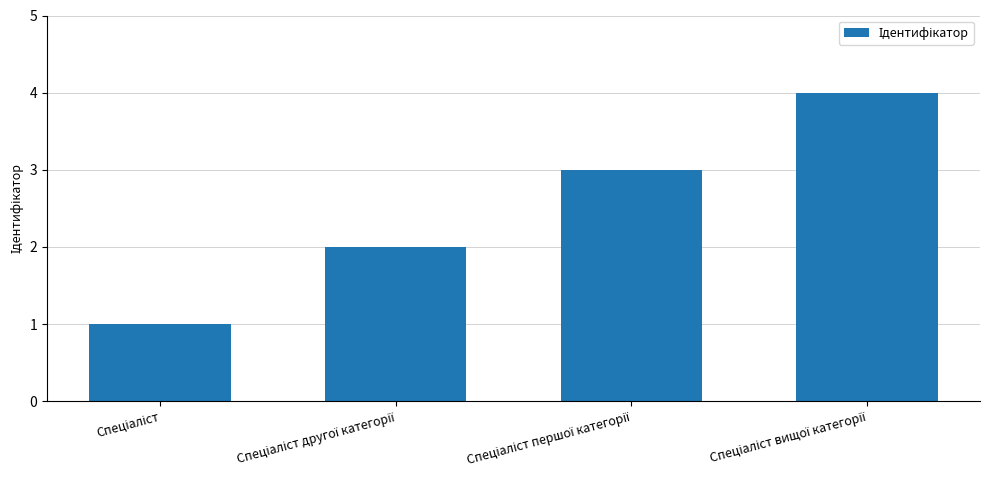

What is the difference between the second highest and minimum values?

2